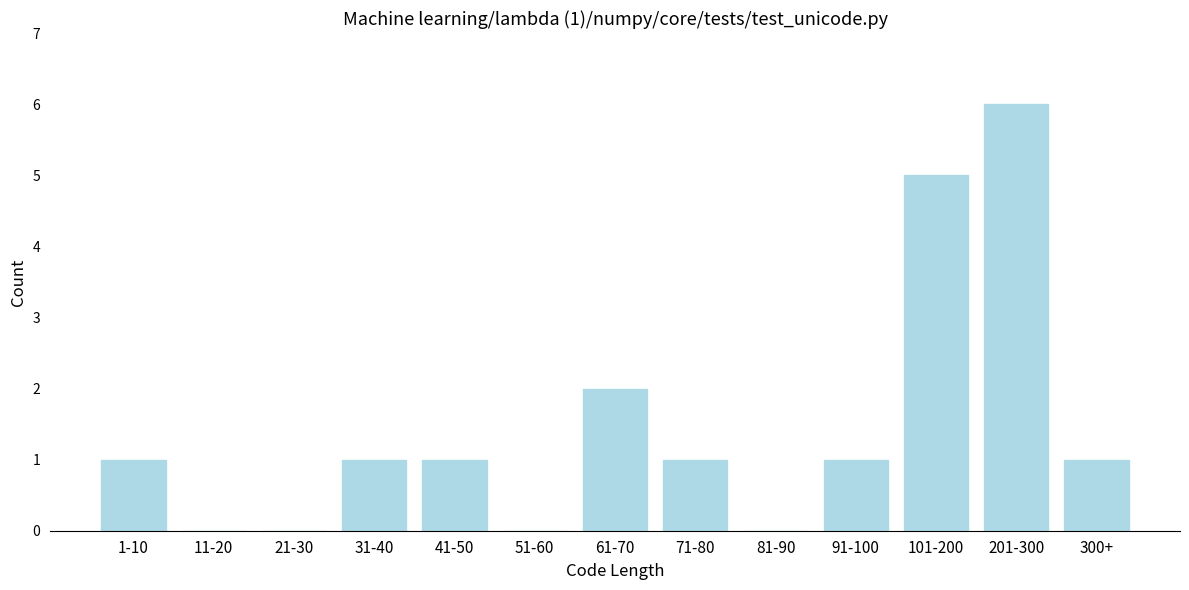

Reading left to right, extract all data points from this chart.

1-10=1	11-20=0	21-30=0	31-40=1	41-50=1	51-60=0	61-70=2	71-80=1	81-90=0	91-100=1	101-200=5	201-300=6	300+=1